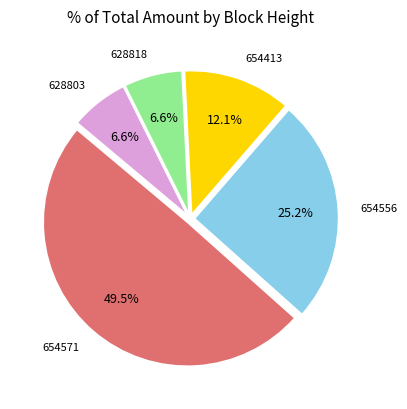

How many slices are in this pie chart?

5